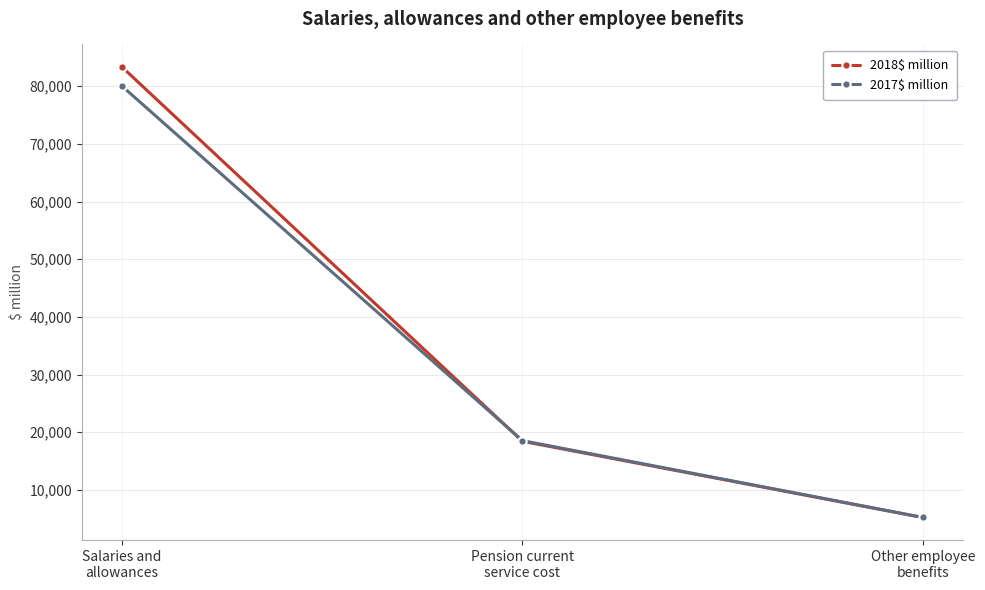

List the series in order of their overall mean, lowest first.

2017$ million, 2018$ million